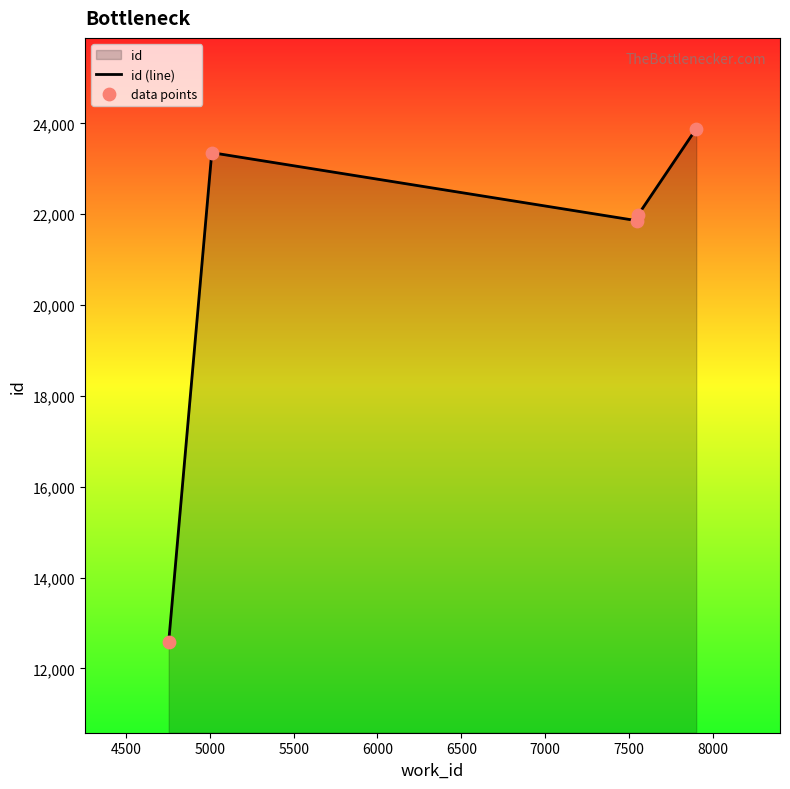

What is the greatest value displayed?

23884